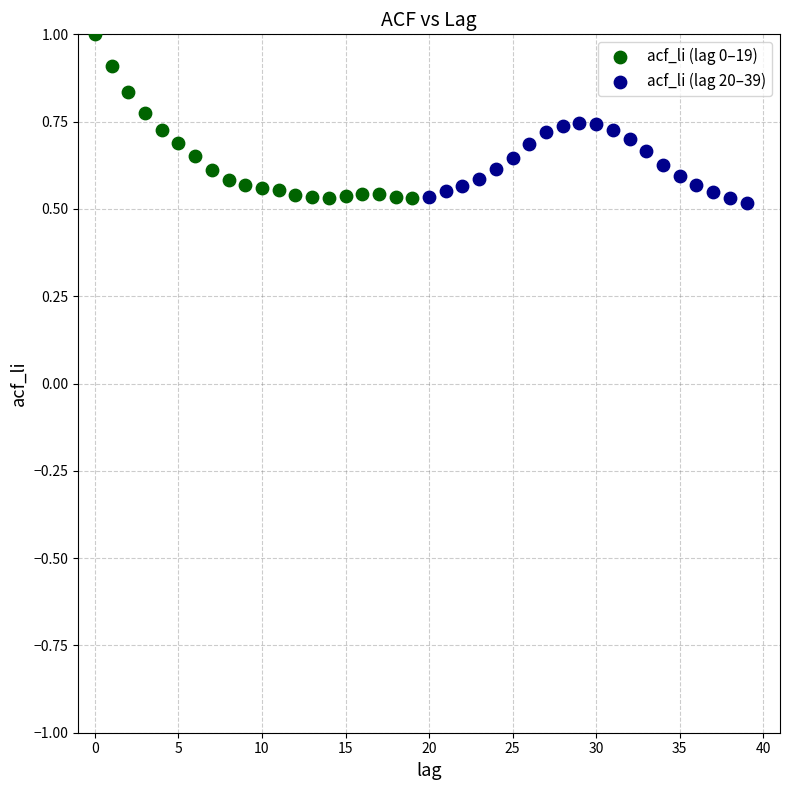

Which series has the largest Y range (max minus min)?

acf_li (lag 0–19)